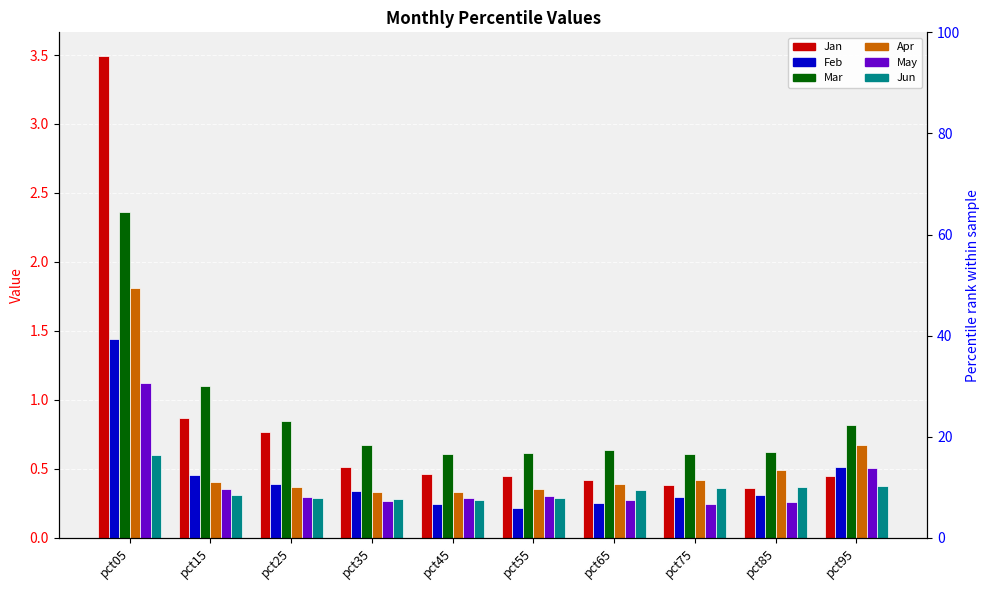

What is the value of the Jan bar at the 9th from the left?

0.4